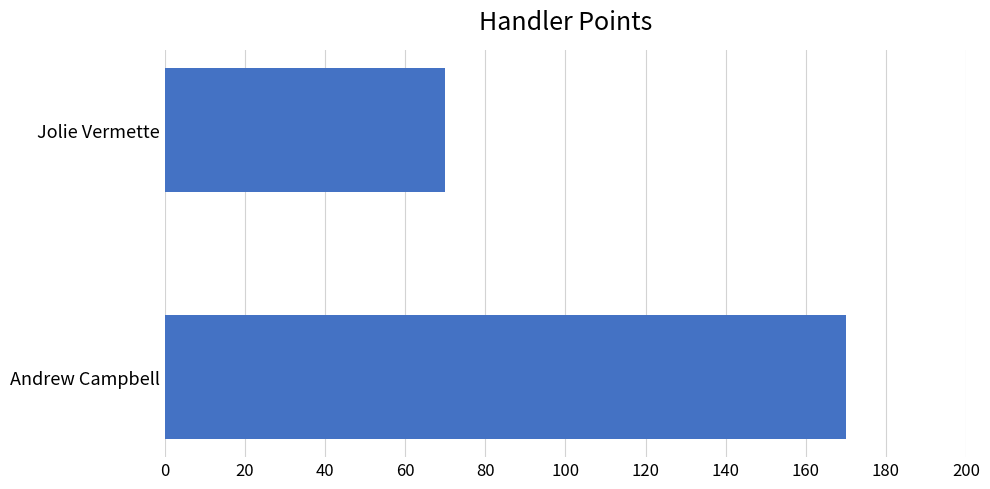

Approximately how many times larger is the value at Andrew Campbell compared to Jolie Vermette?

2.4